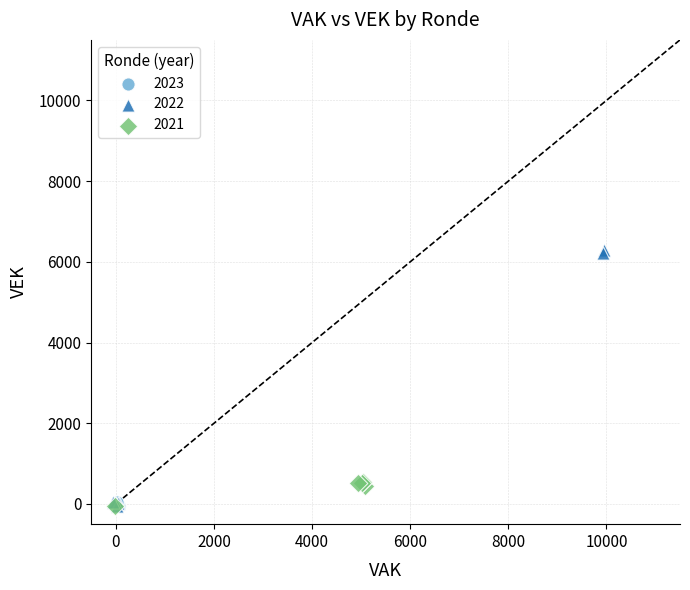

Which series has the largest Y range (max minus min)?

2022